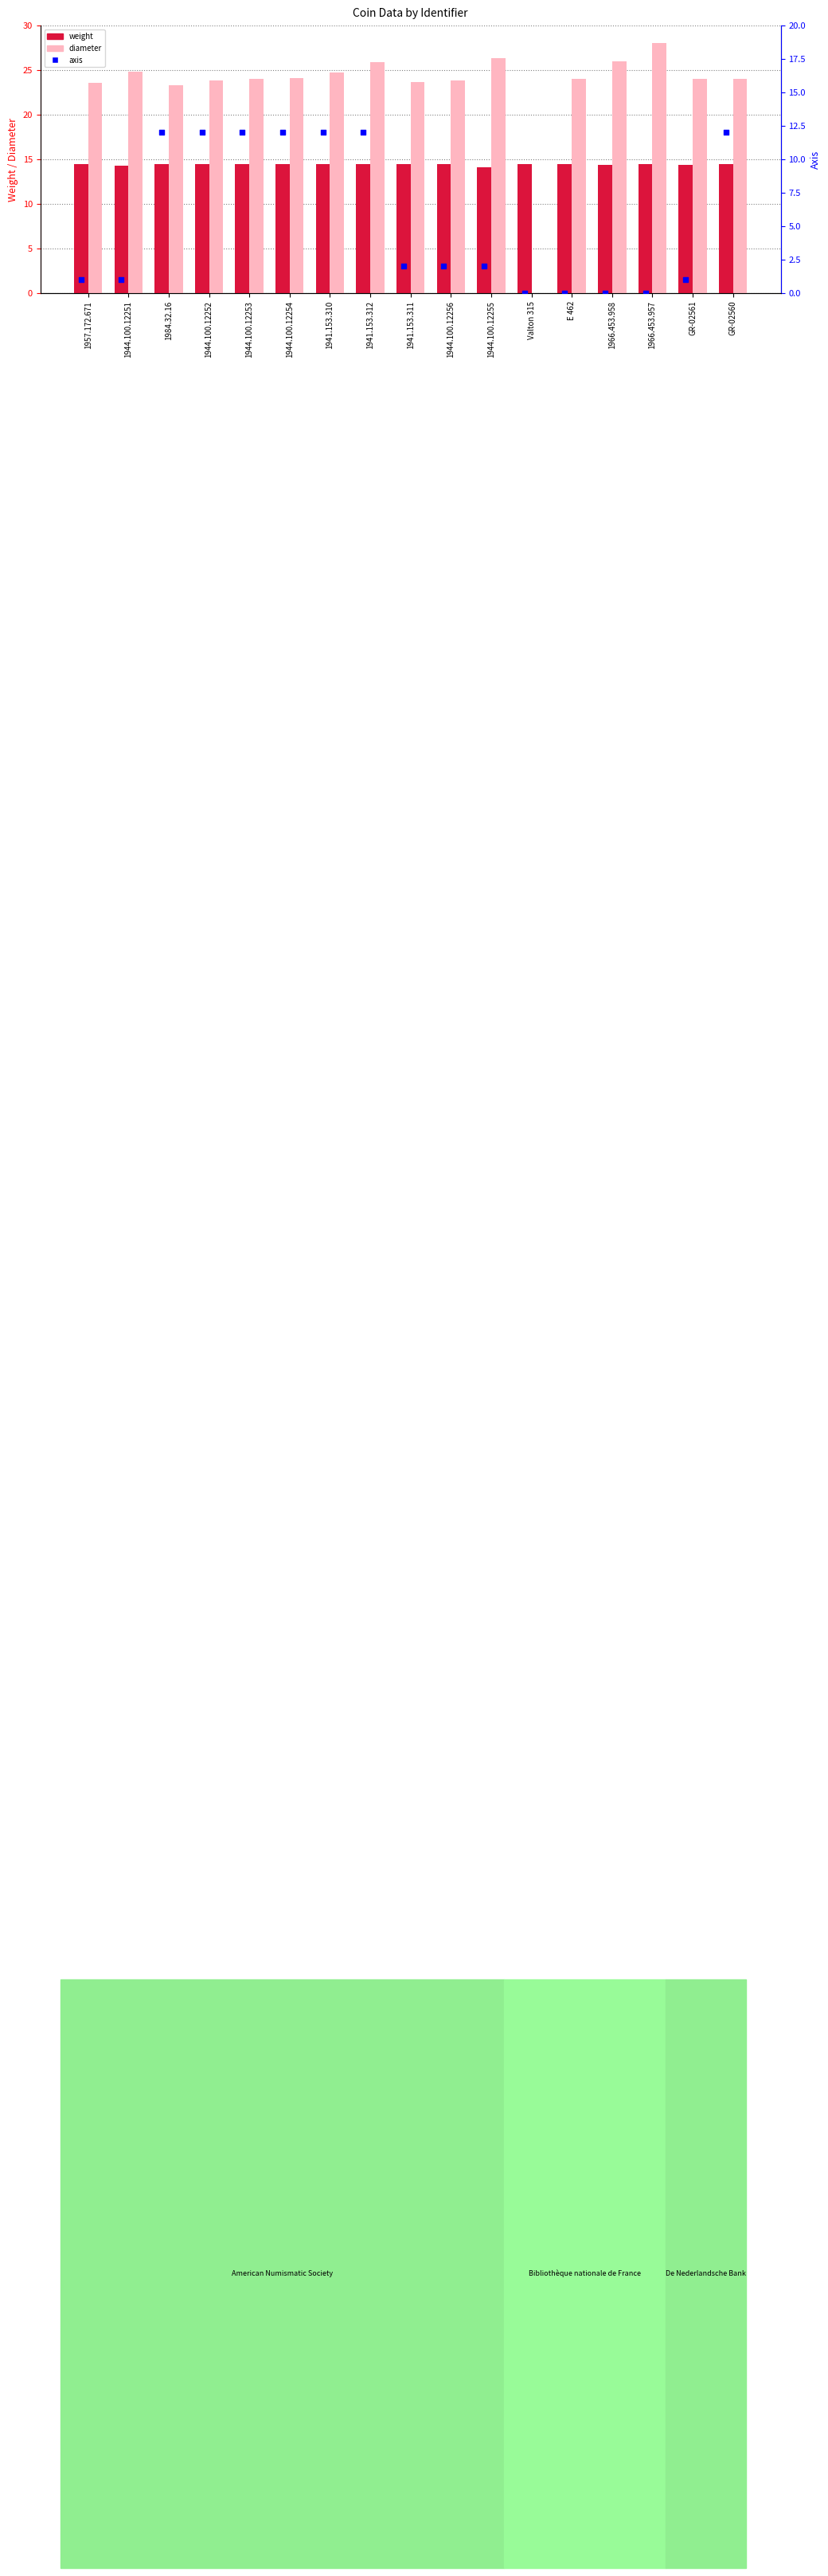

What are all the series names shown in the legend?

weight, diameter, axis